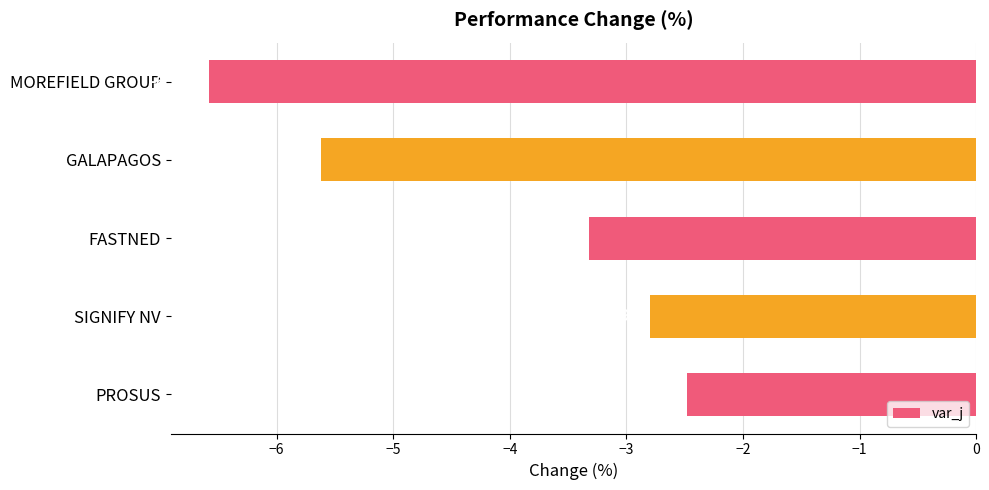

Are the bars horizontal?

Yes